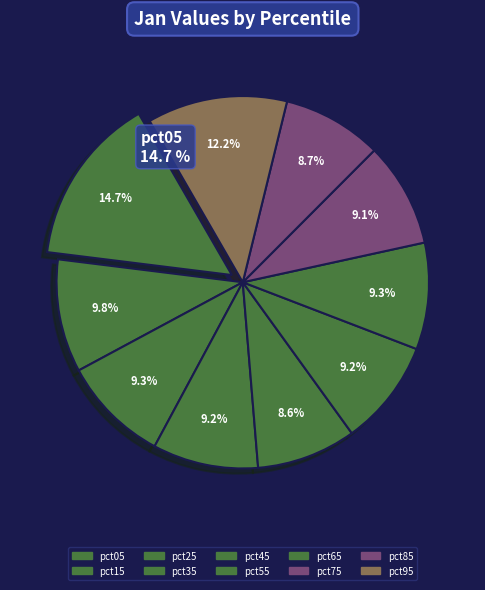

Is pct35 the majority of the pie?

No